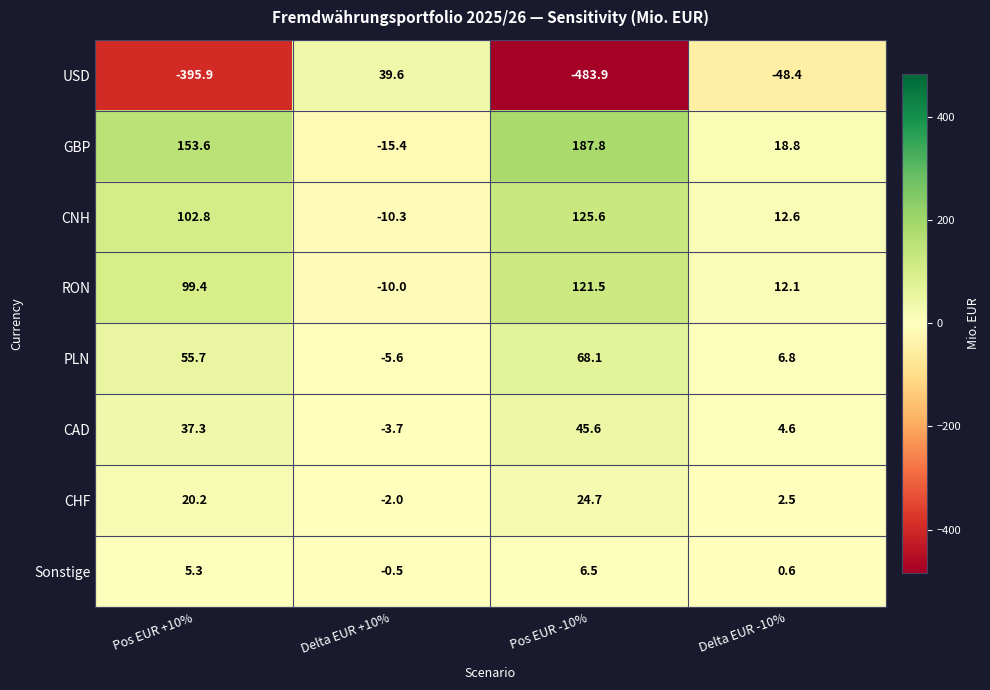

How many values in Sonstige are above zero?

3